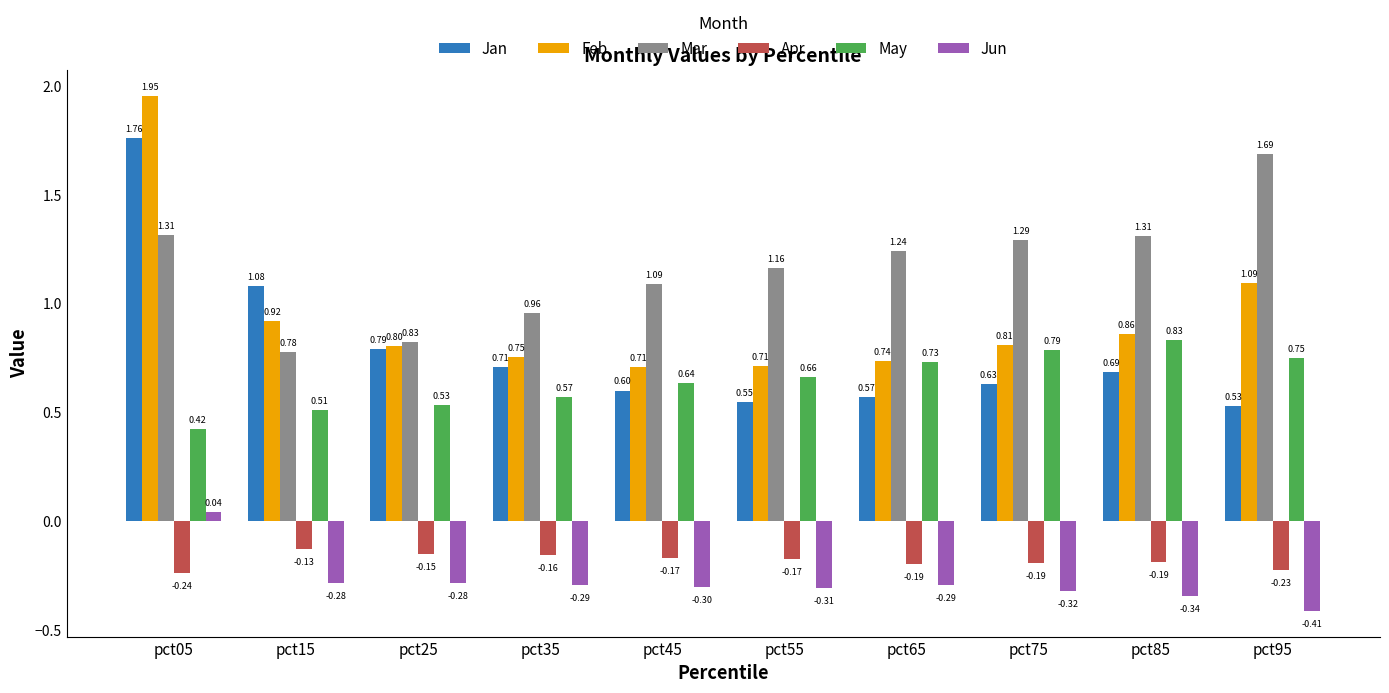

Is the value of Mar at pct85 greater than the value of Jun at pct85?

Yes